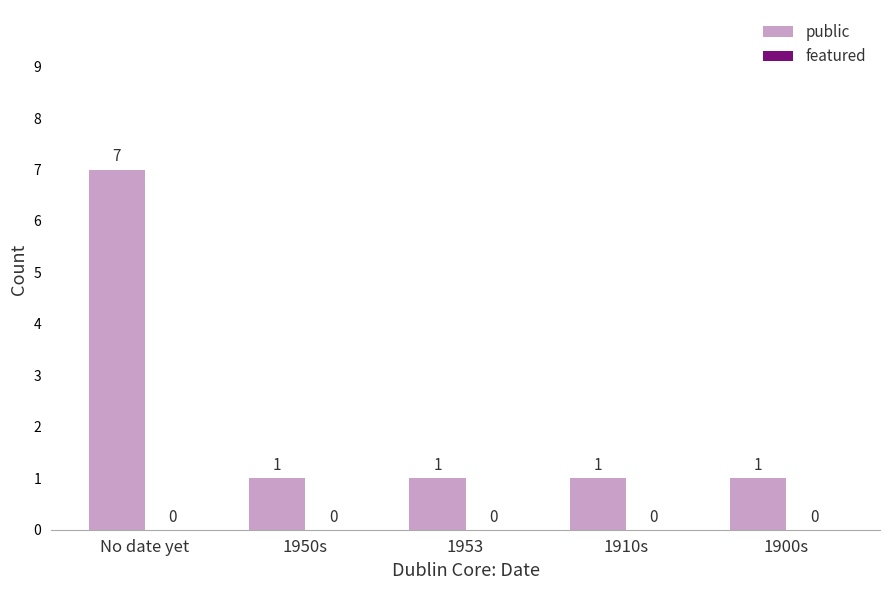

What is the sum of all values?

11